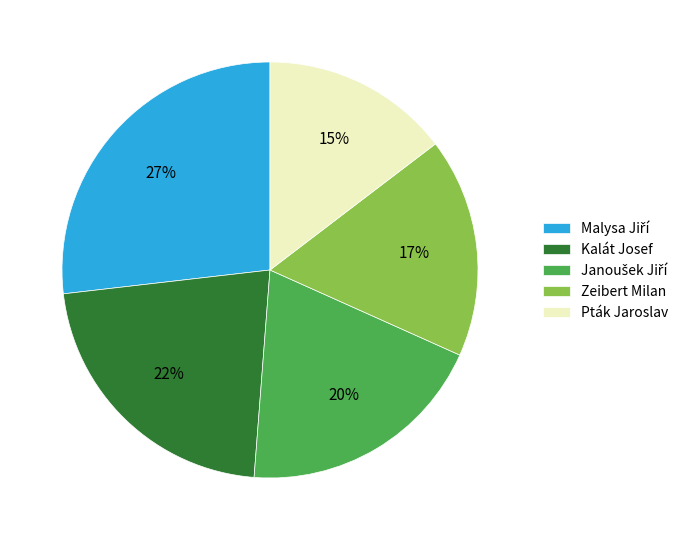

To the nearest percent, what percentage of the pie is Pták Jaroslav?

15%